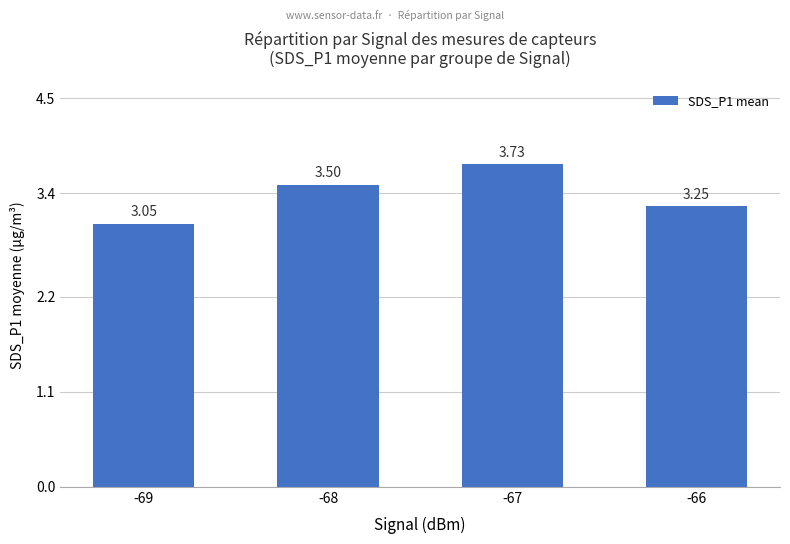

Approximately how many times larger is the value at -66 compared to -67?

0.9